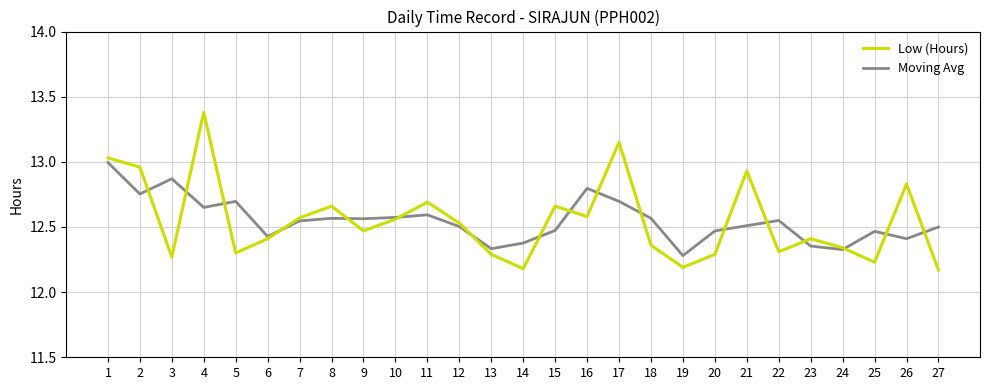

What is the highest value of the Low (Hours) series?

13.4